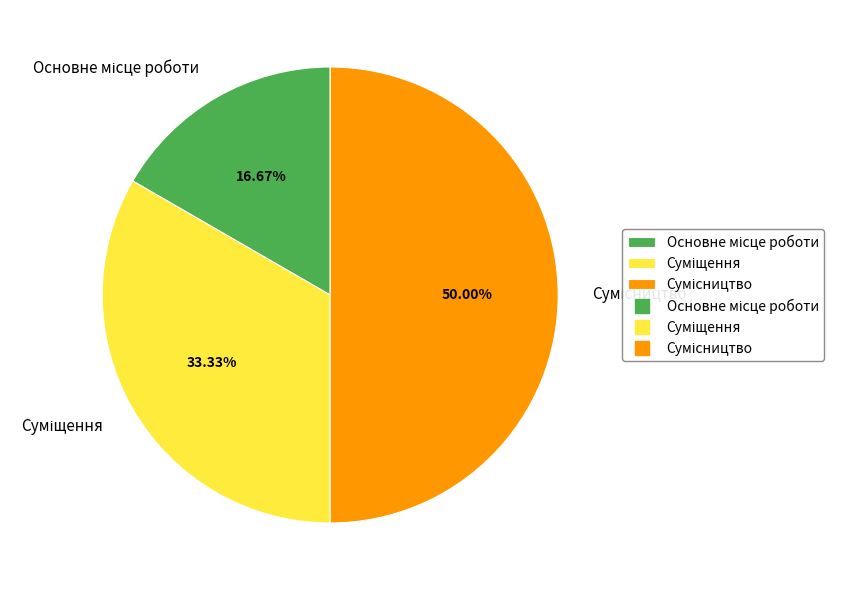

Which category has the biggest portion of the pie?

Сумісництво